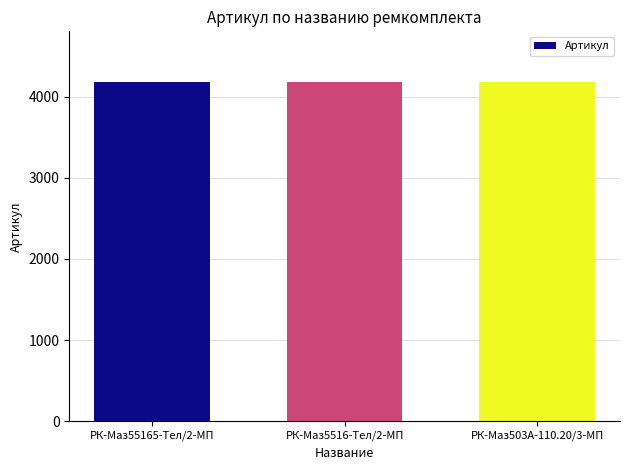

What is the difference between the maximum and minimum values?

2